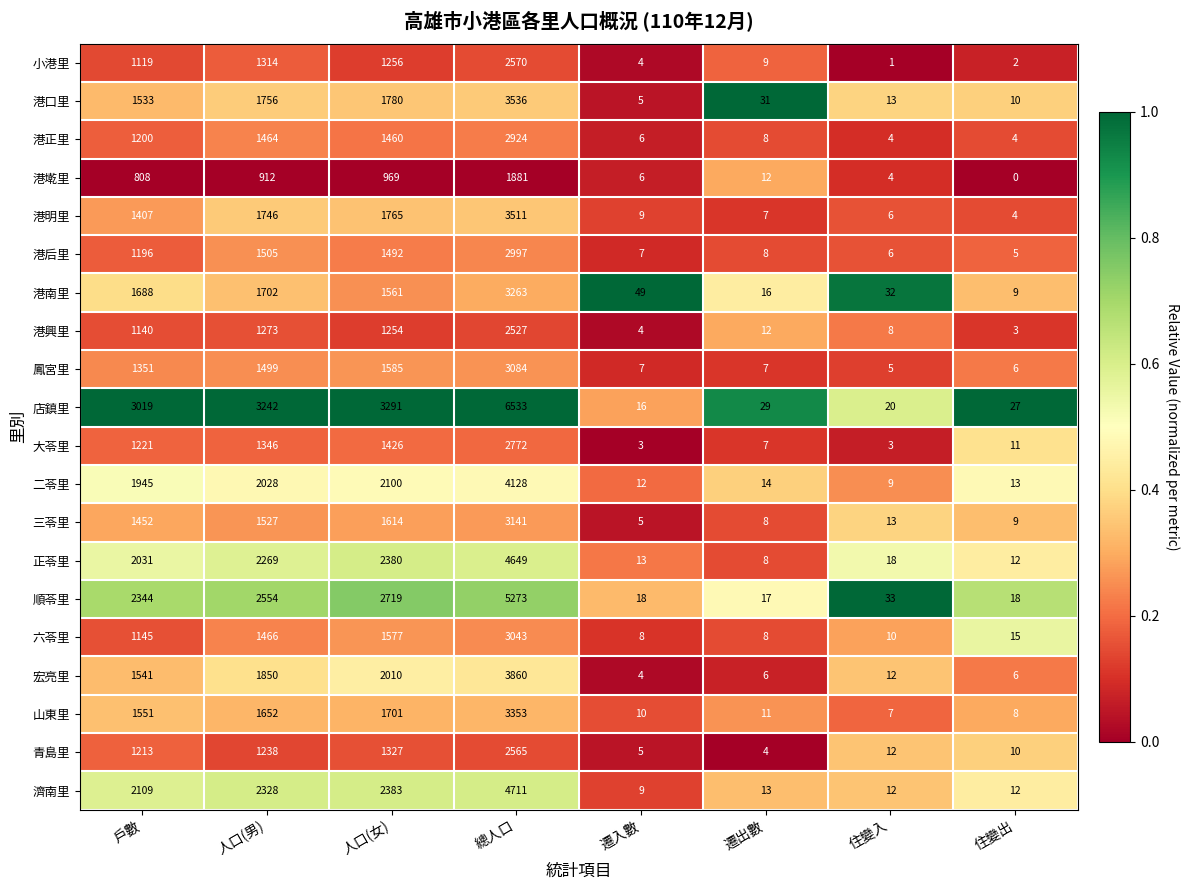

What is the maximum value for 港口里?

3536